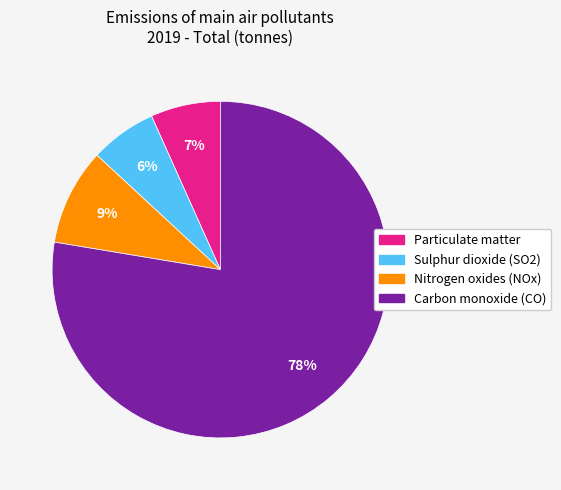

To the nearest percent, what is the average slice percentage?

25%